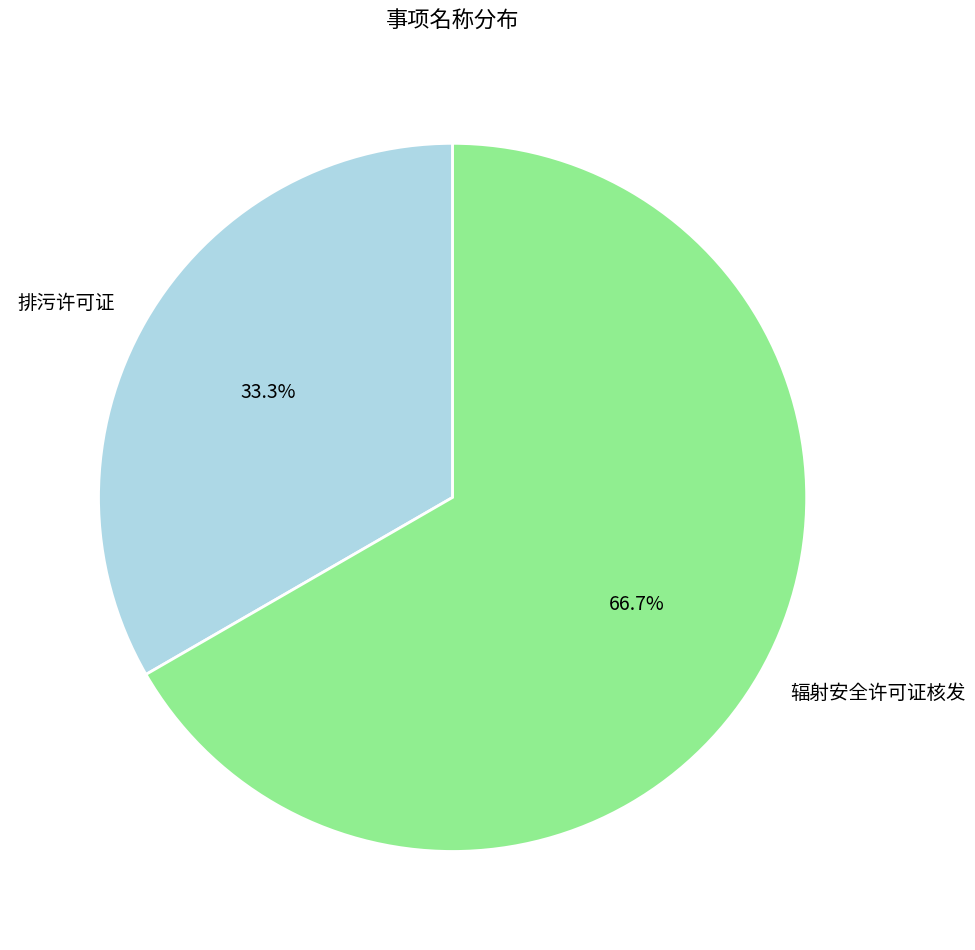

What portion of the pie excludes 辐射安全许可证核发?

33.3%